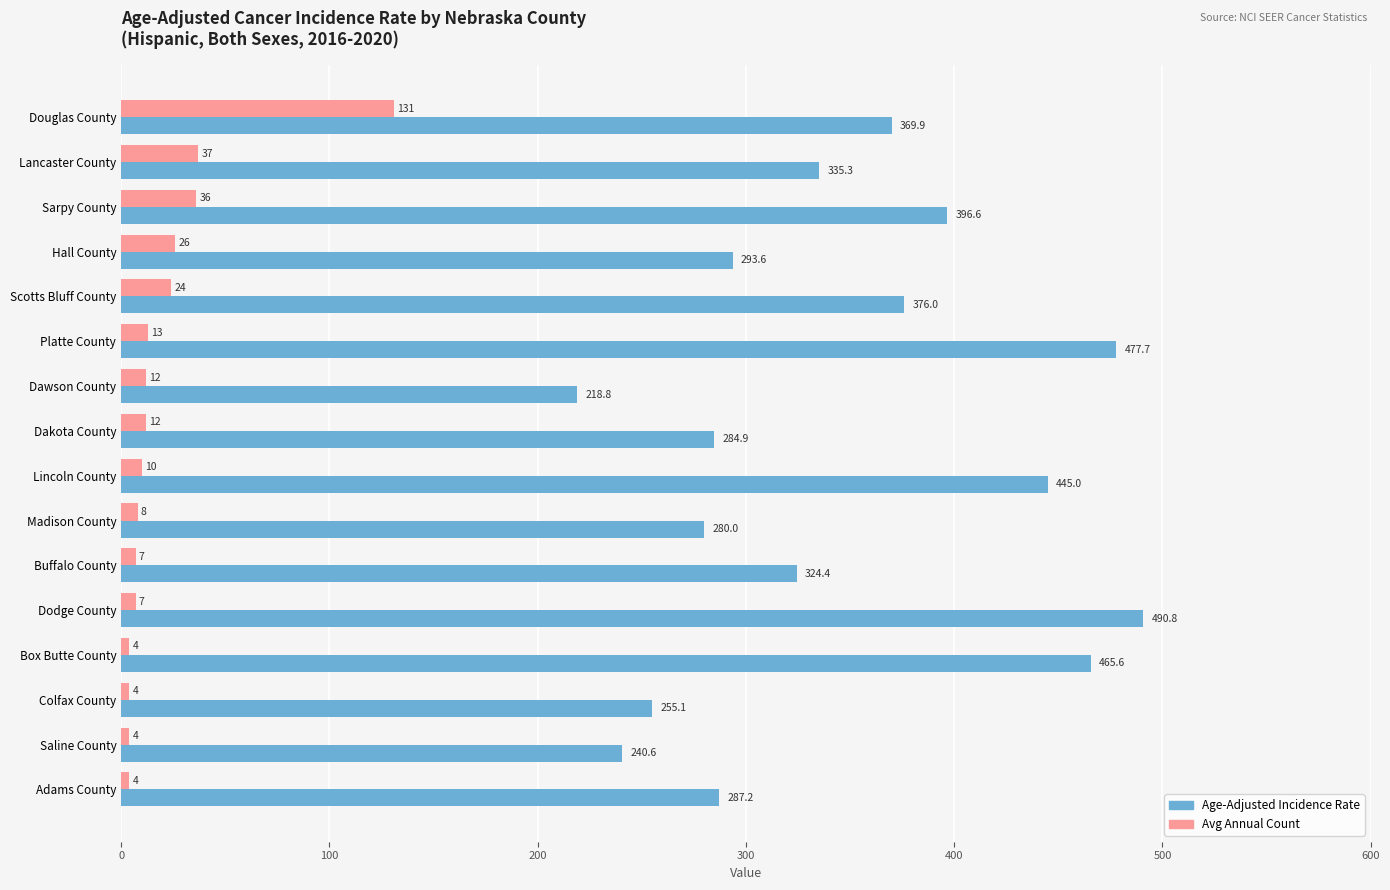

What is the spread (max minus min) of values at Lincoln County?

435.0